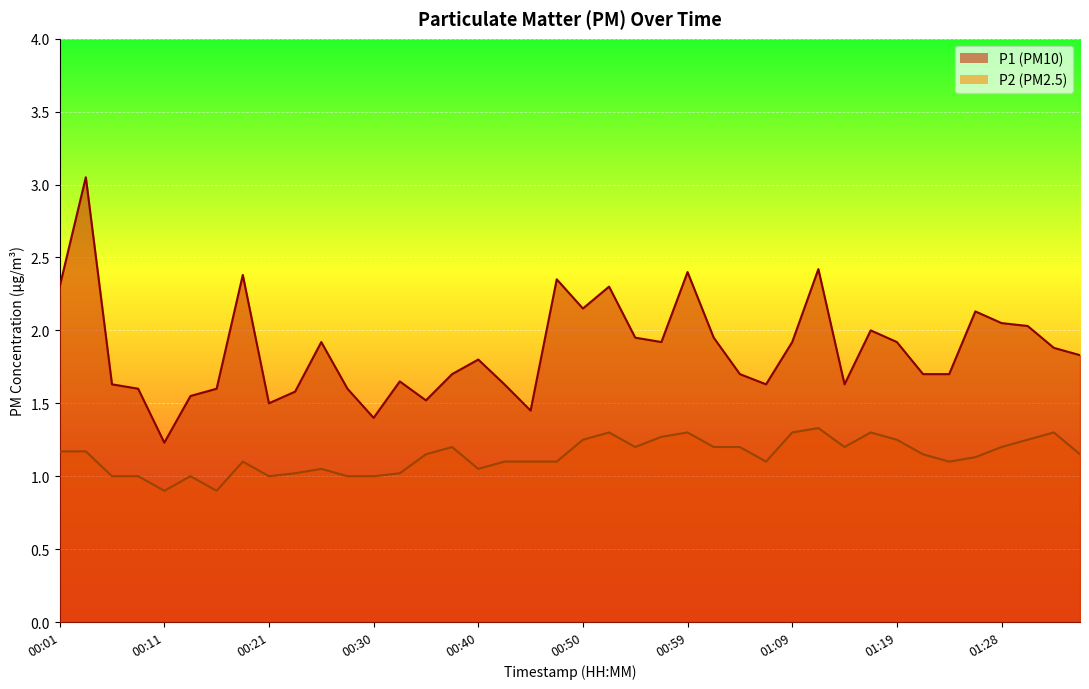

How many lines are shown in the chart?

2